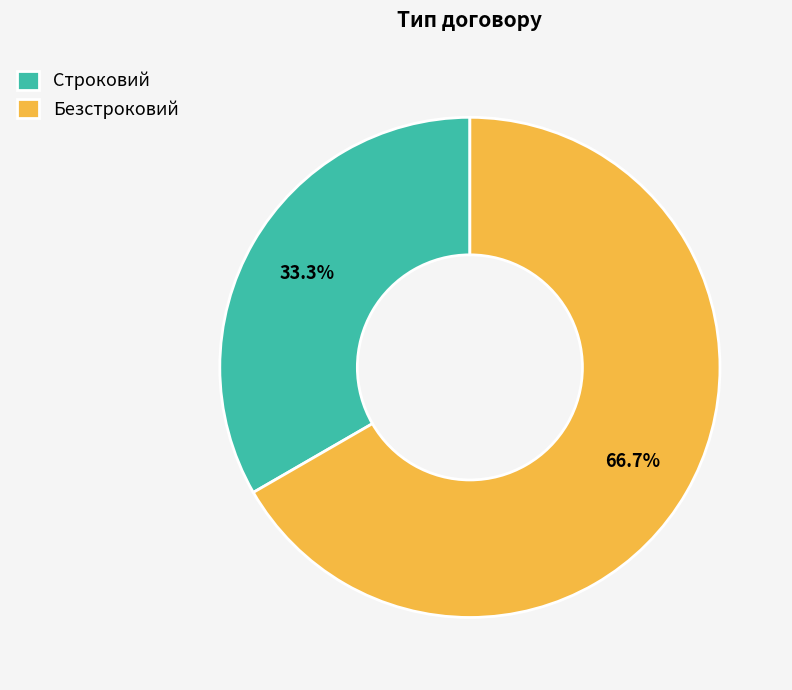

Which category has the biggest portion of the pie?

Безстроковий